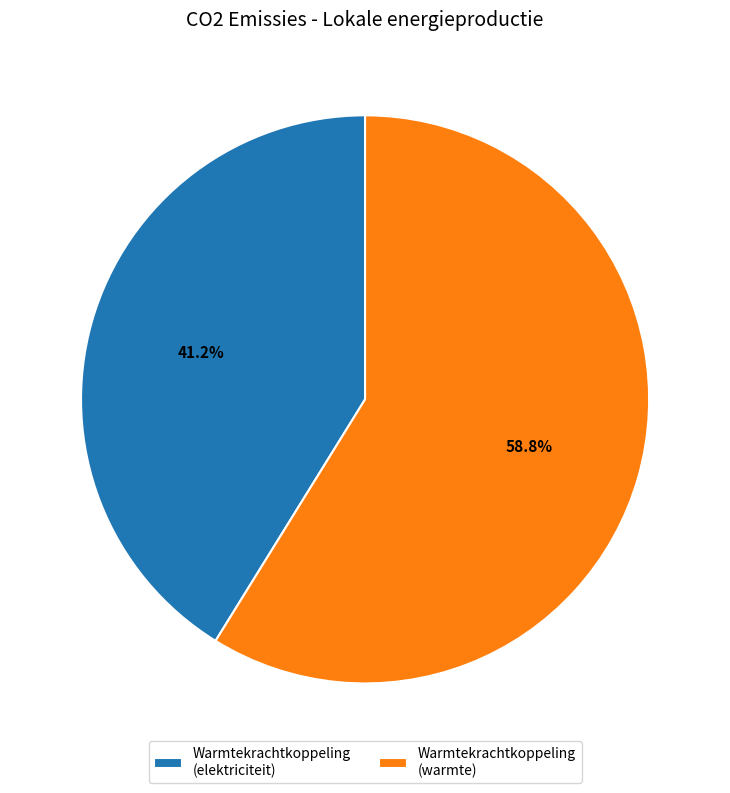

Rank the categories by value from lowest to highest.

Warmtekrachtkoppeling (elektriciteit), Warmtekrachtkoppeling (warmte)